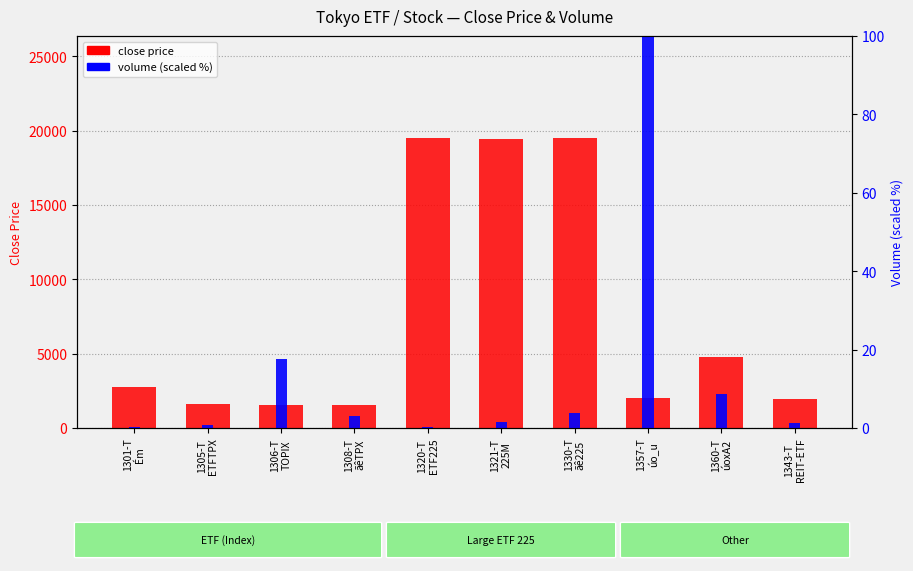

Where does the close price series first go above 2737?

1320-T
ETF225